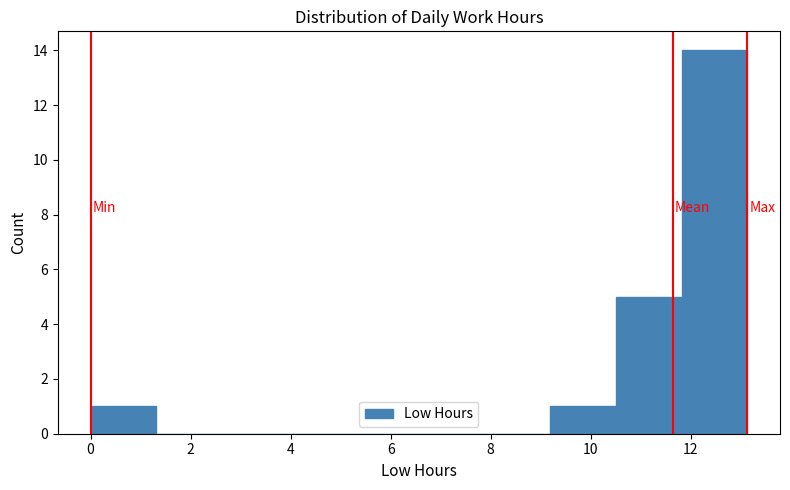

Which range on the x-axis has the tallest bar?

11.8 to 13.2